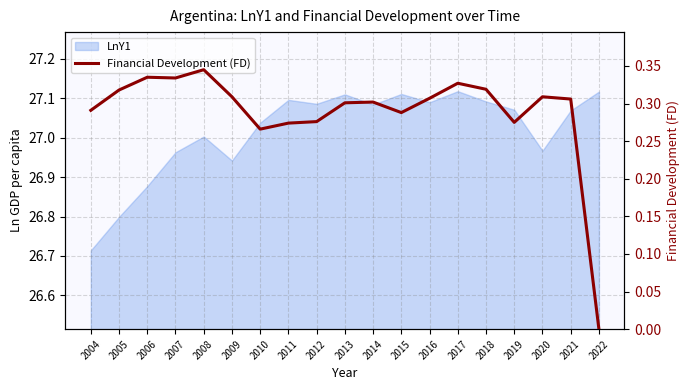

Read the value at 2017.

0.3